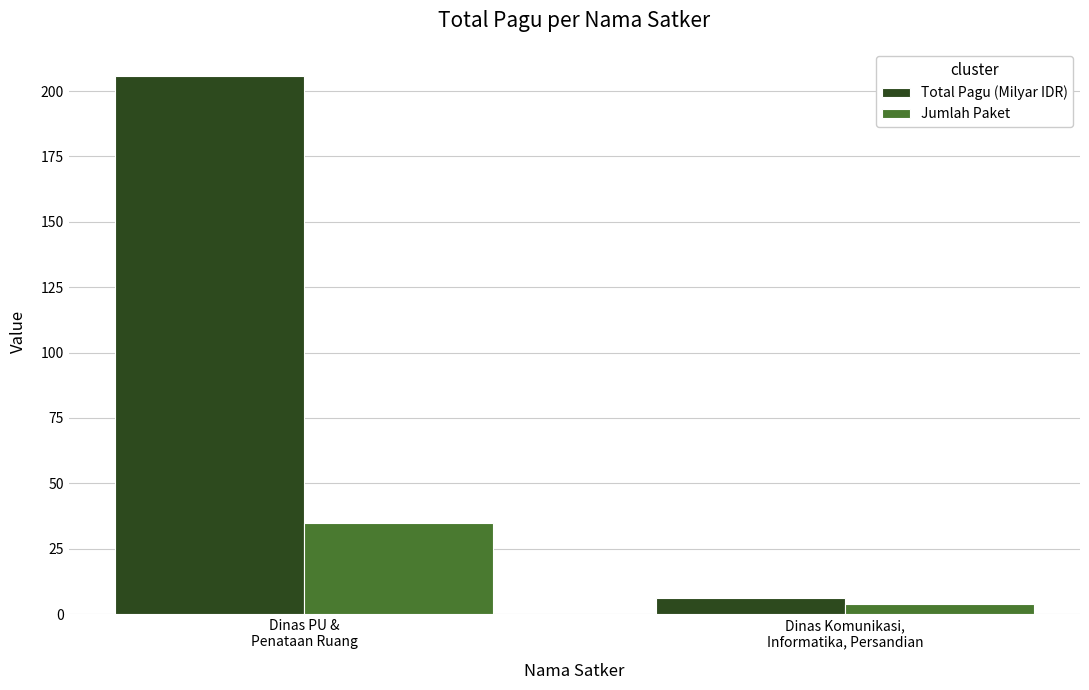

Which series has the largest total across all categories?

Total Pagu (Milyar IDR)